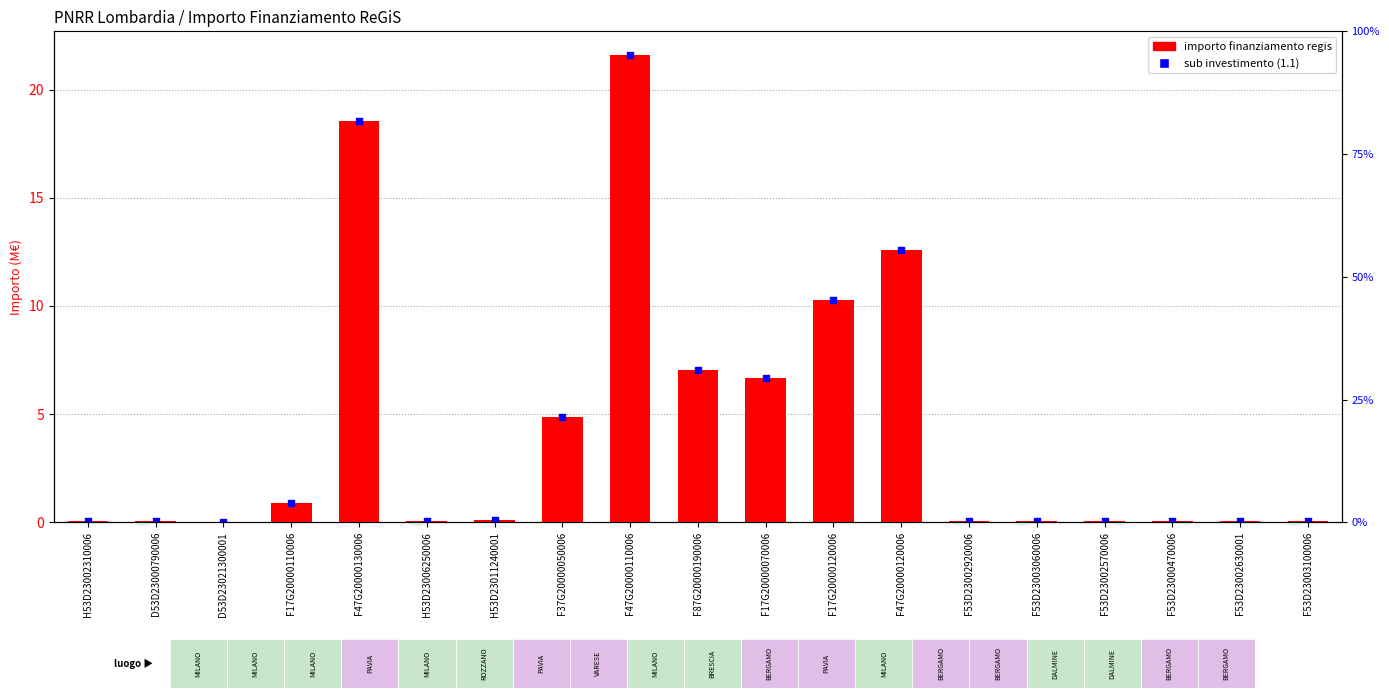

Which series has the largest total across all categories?

importo finanziamento regis